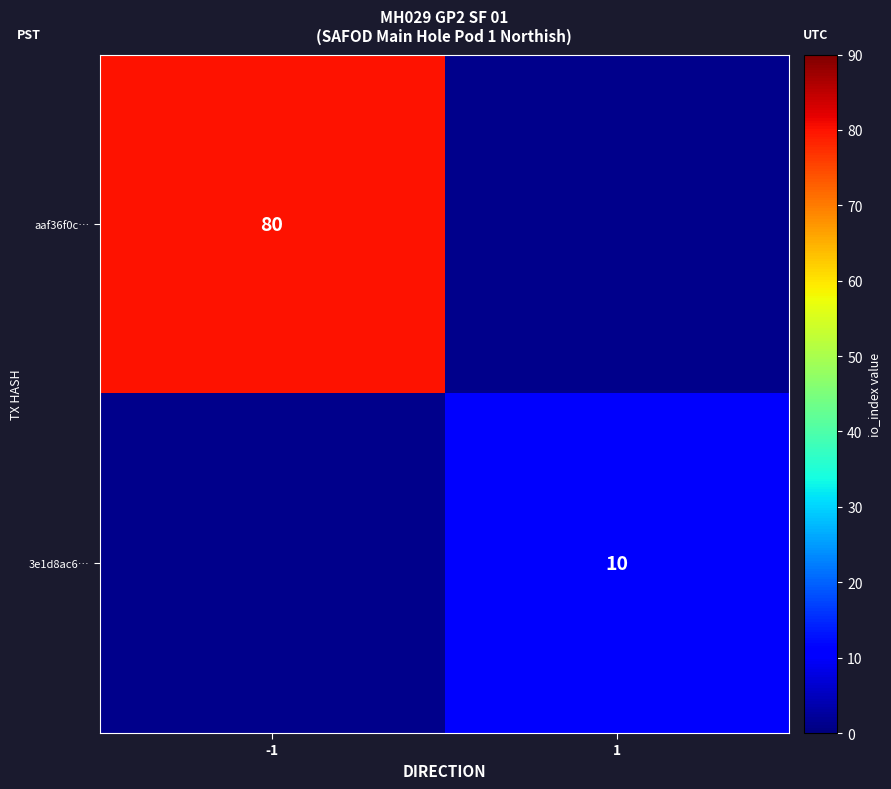

The value of aaf36f0c… at -1 is 106.7. True or false?

False